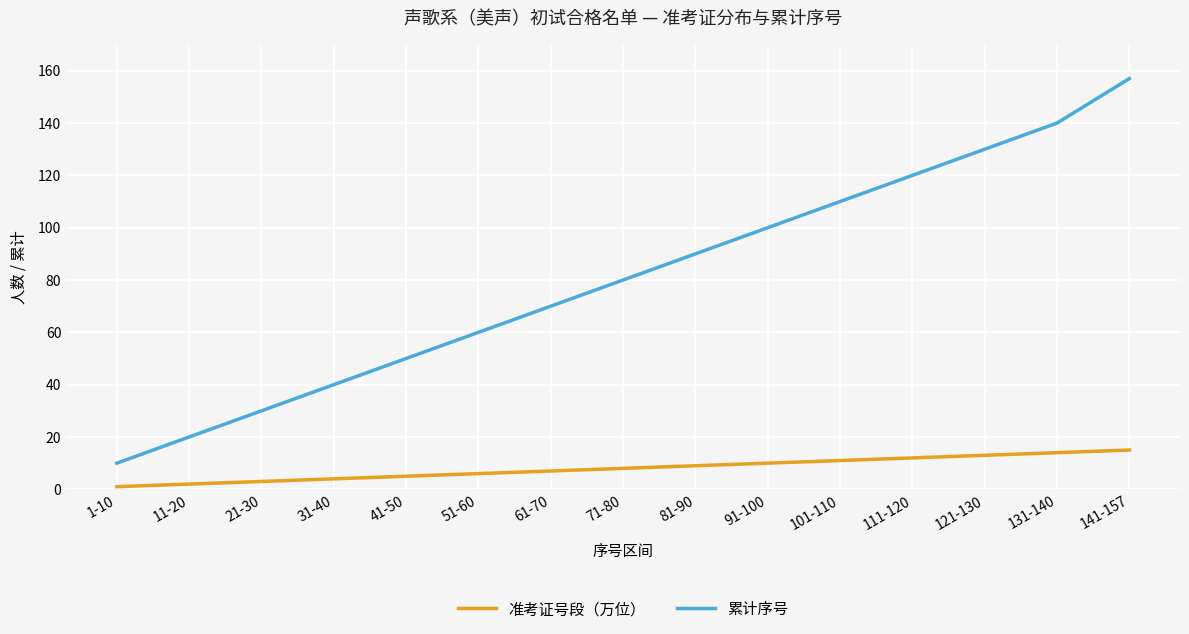

True or false: 累计序号 has more than 1 interior local peaks.

False